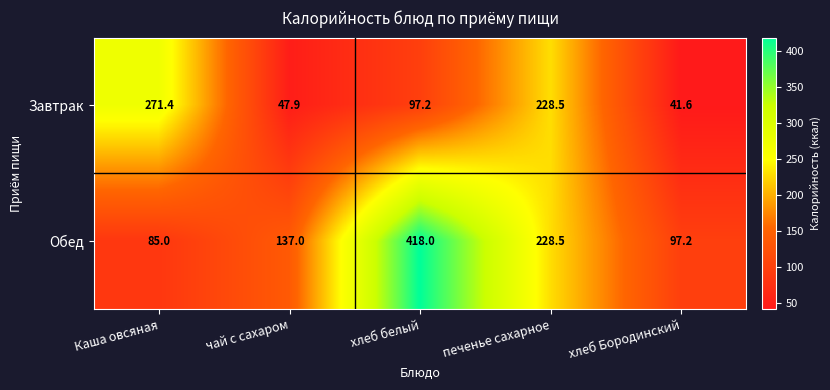

At which label is Завтрак closest to 156?

хлеб белый